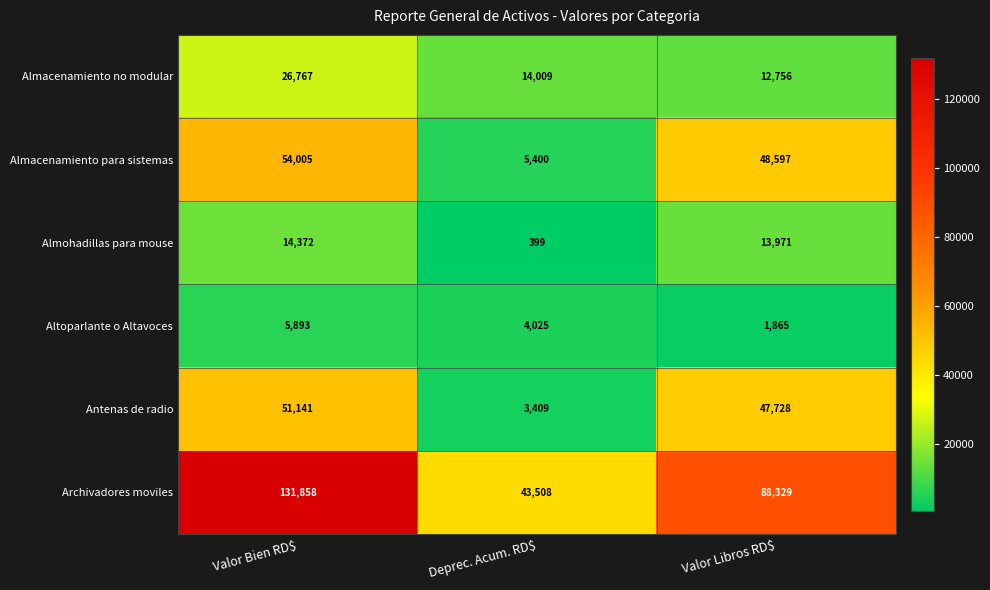

Reading left to right, transcribe all the data shown in this chart.

Almacenamiento no modular: 26767	14009	12756
Almacenamiento para sistemas: 54005	5400	48597
Almohadillas para mouse: 14372	399	13971
Altoparlante o Altavoces: 5893	4025	1865
Antenas de radio: 51141	3409	47728
Archivadores moviles: 131858	43508	88329